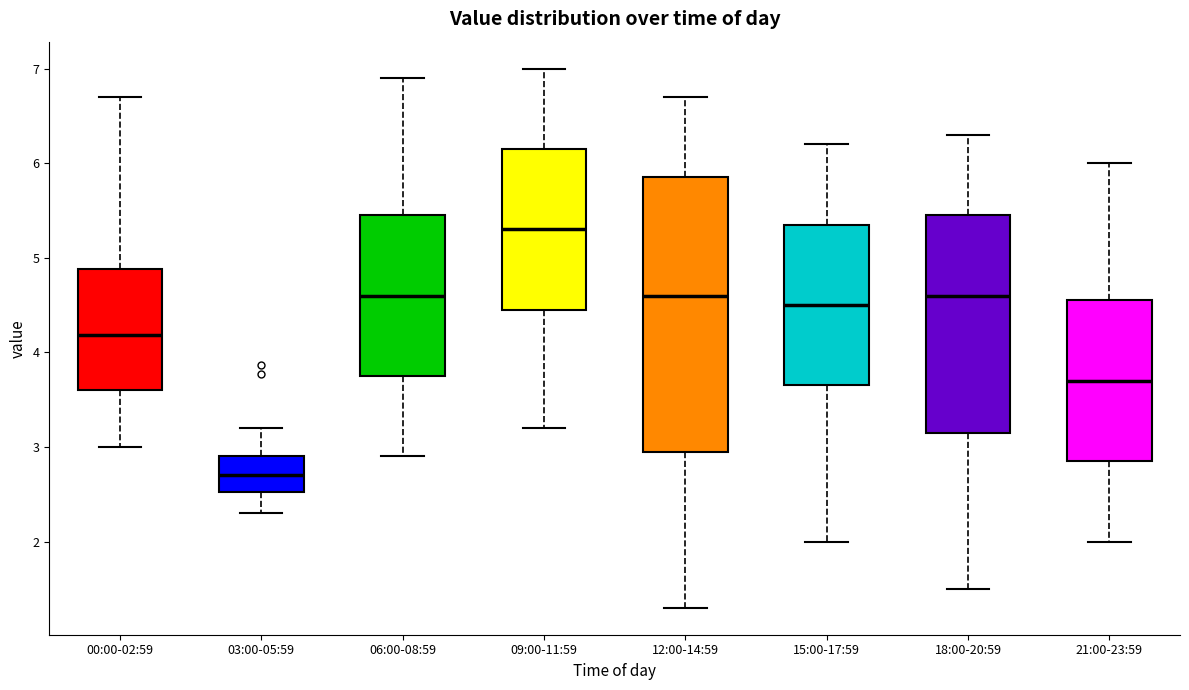

Reading left to right, transcribe this box plot: for each box, give where its median line is, the range the box spans, and where its two whiskers end, as read against the y-axis. The values are not printed on the chart, so give them approximately, as read against the axis.

00:00-02:59: median 4.2, box 3.6 to 4.9, whiskers 3.0 to 6.7
03:00-05:59: median 2.7, box 2.5 to 2.9, whiskers 2.3 to 3.2
06:00-08:59: median 4.6, box 3.8 to 5.5, whiskers 2.9 to 6.9
09:00-11:59: median 5.3, box 4.5 to 6.2, whiskers 3.2 to 7.0
12:00-14:59: median 4.6, box 3.0 to 5.9, whiskers 1.3 to 6.7
15:00-17:59: median 4.5, box 3.7 to 5.4, whiskers 2.0 to 6.2
18:00-20:59: median 4.6, box 3.2 to 5.5, whiskers 1.5 to 6.3
21:00-23:59: median 3.7, box 2.9 to 4.6, whiskers 2.0 to 6.0